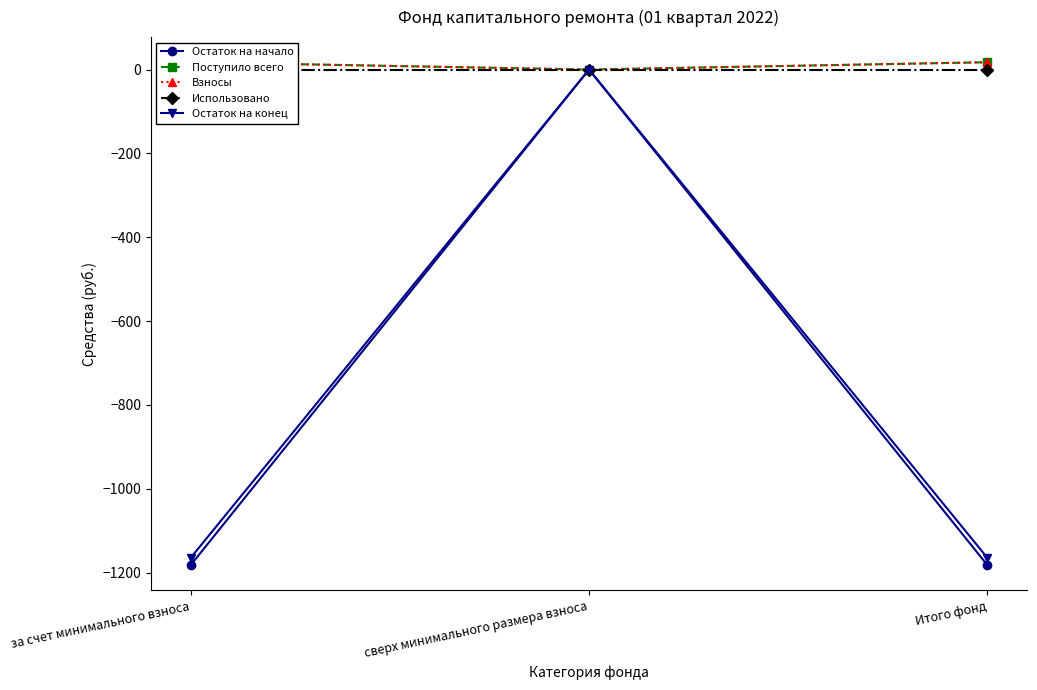

Between сверх минимального размера взноса and за счет минимального взноса, which is larger?

сверх минимального размера взноса